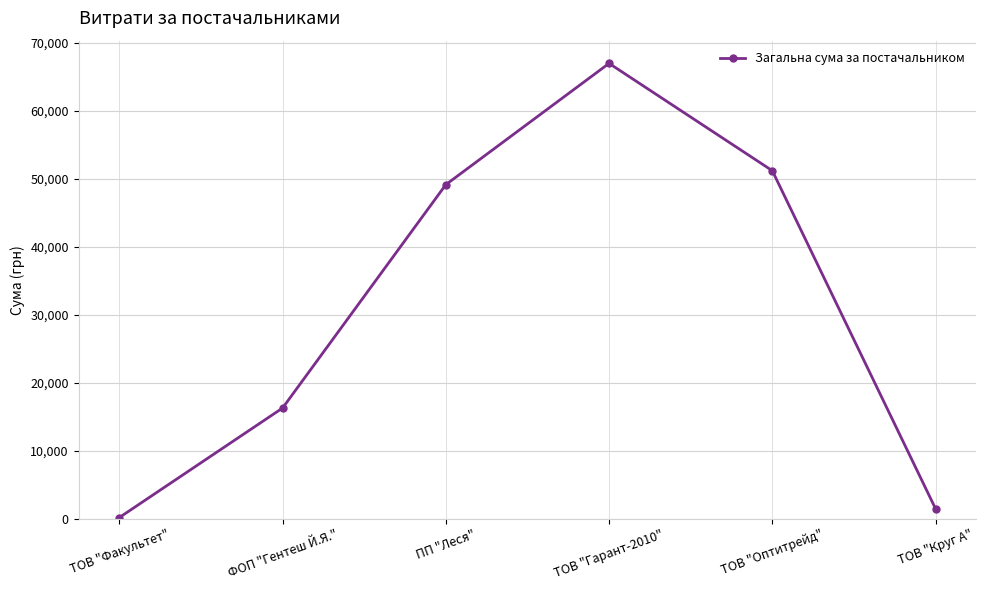

What is the label of the 3rd point from the right?

ТОВ "Гарант-2010"